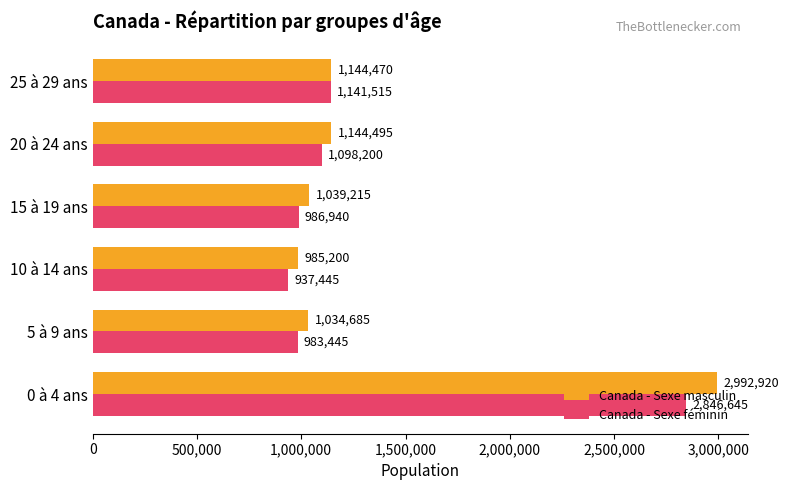

The Canada - Sexe féminin series shows 937445 at 10 à 14 ans. True or false?

True